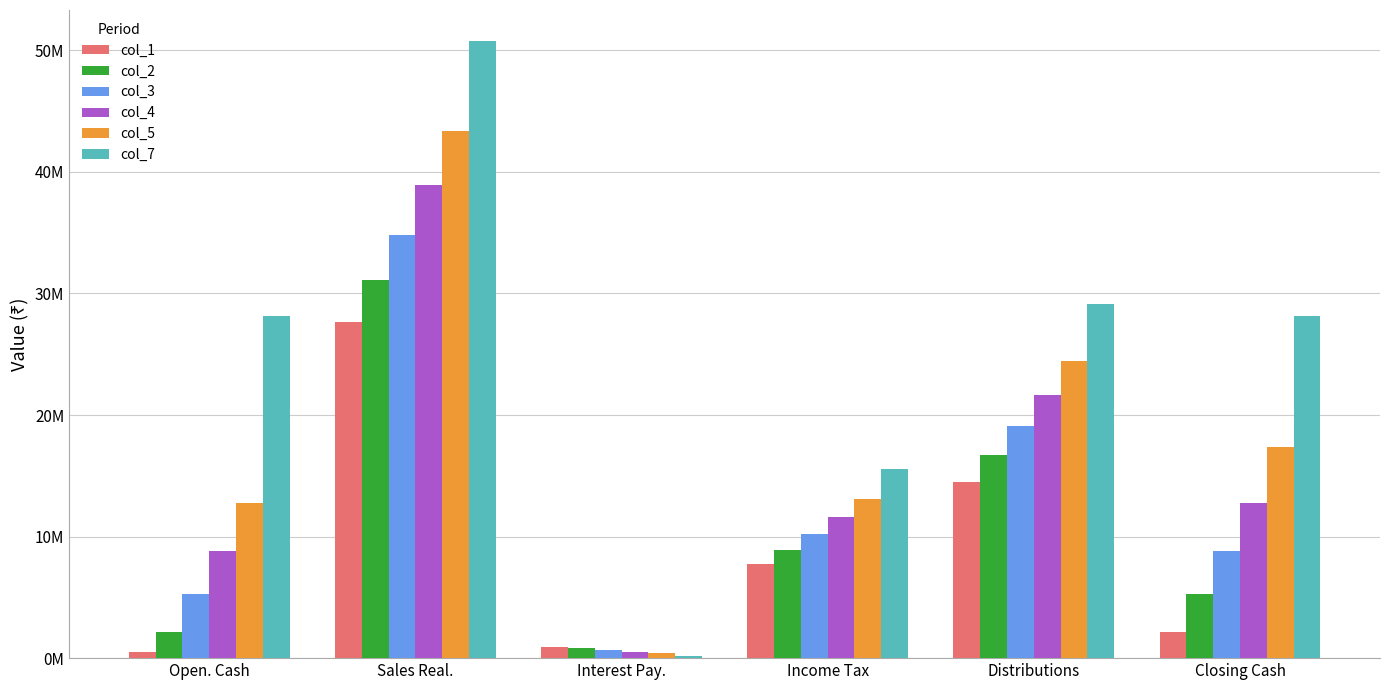

What is the label of the 3rd bar from the left?

Interest Pay.